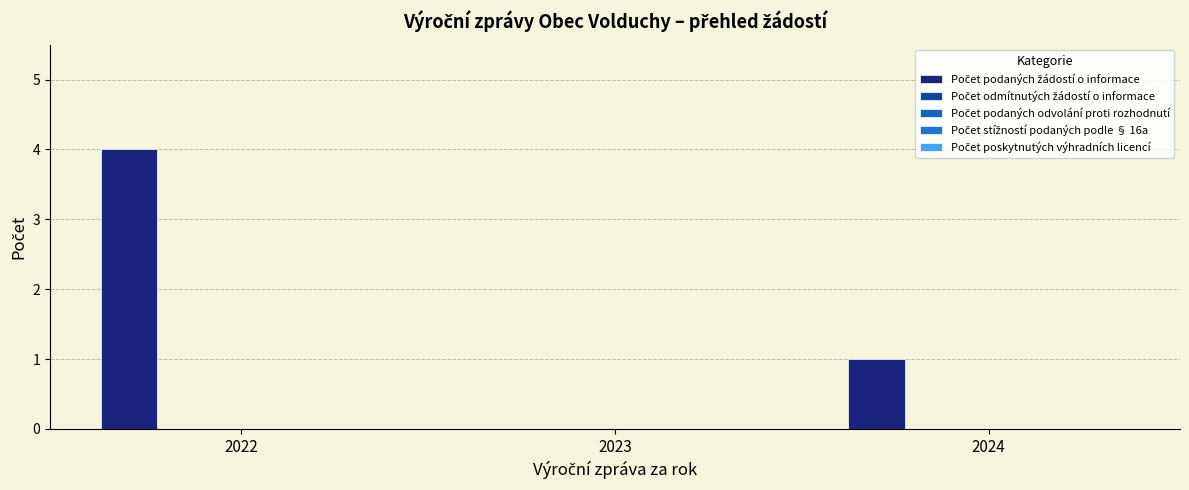

How many positive values are there?

2